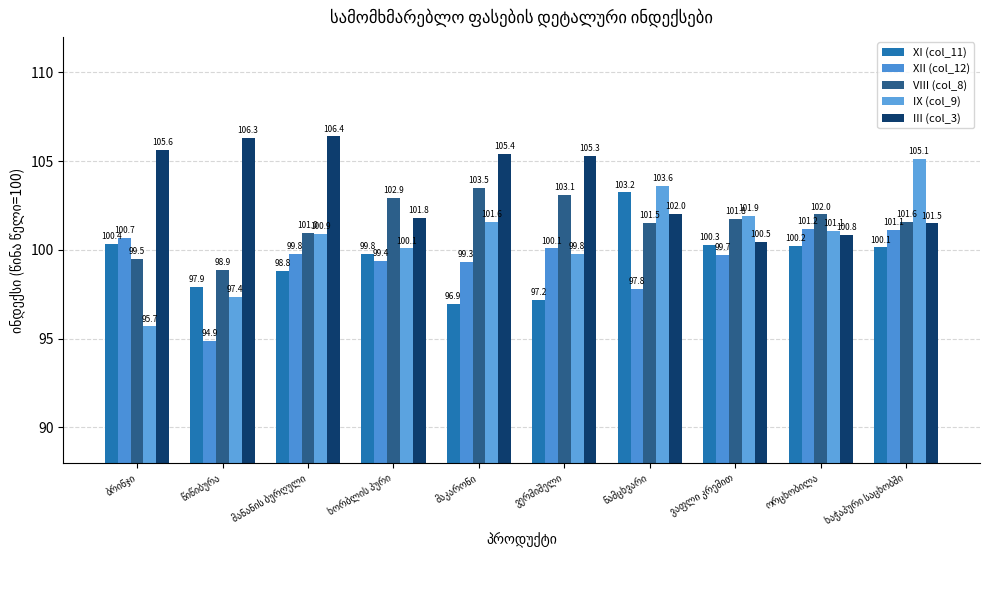

Are the bars horizontal?

No